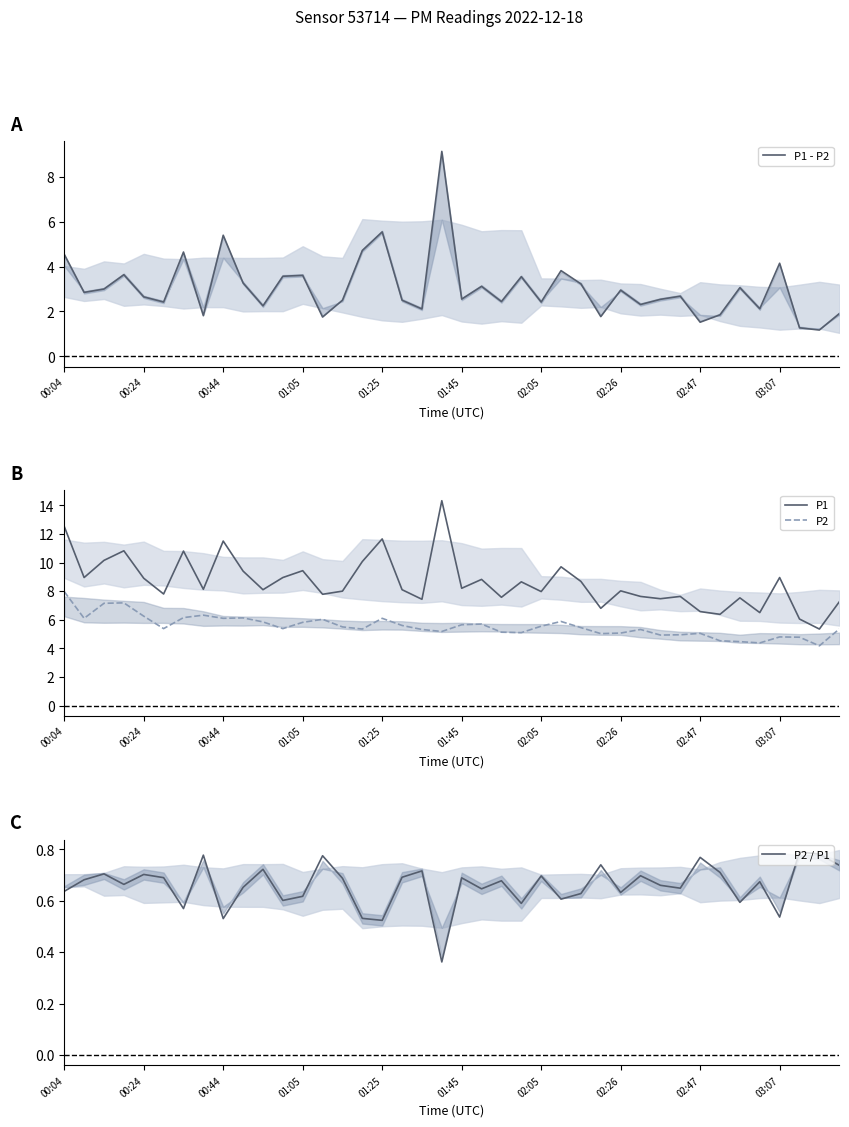

How many data points in P1 - P2 are above 2?

32